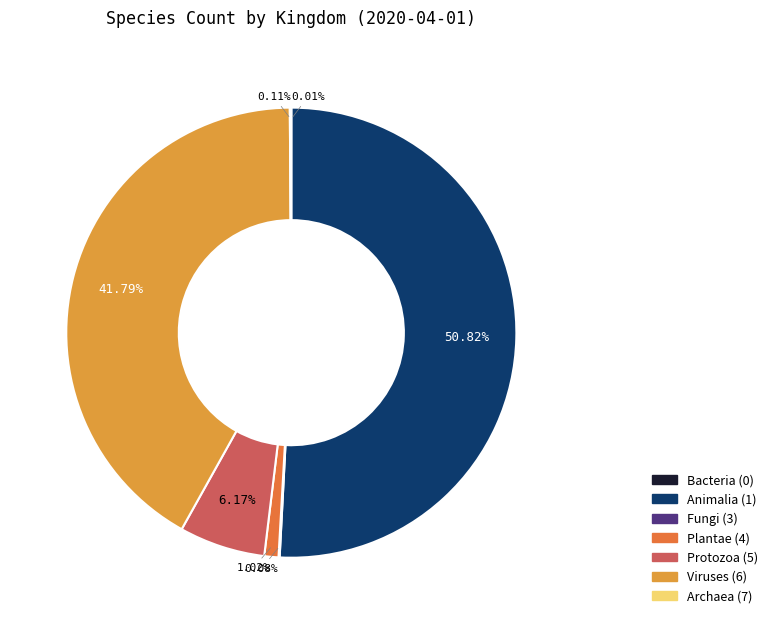

Approximately how many times larger is the value at Animalia (1) compared to Protozoa (5)?

8.2